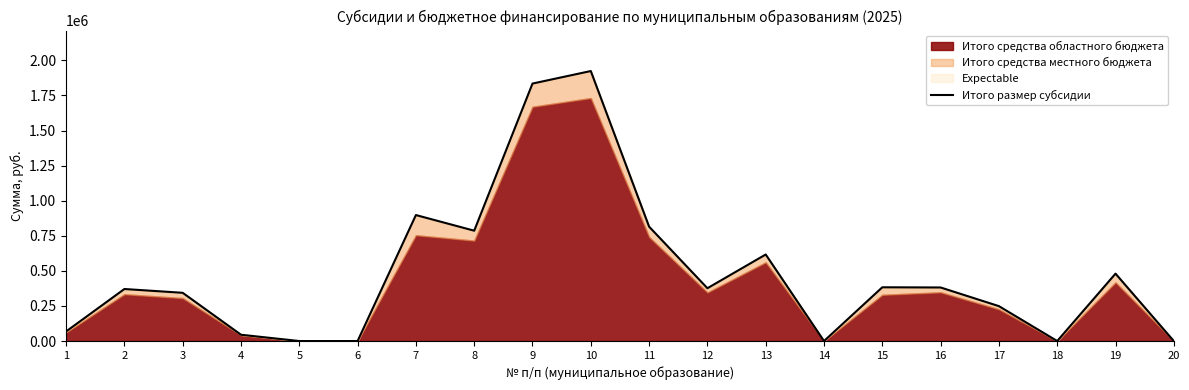

Where is the first local minimum?

8